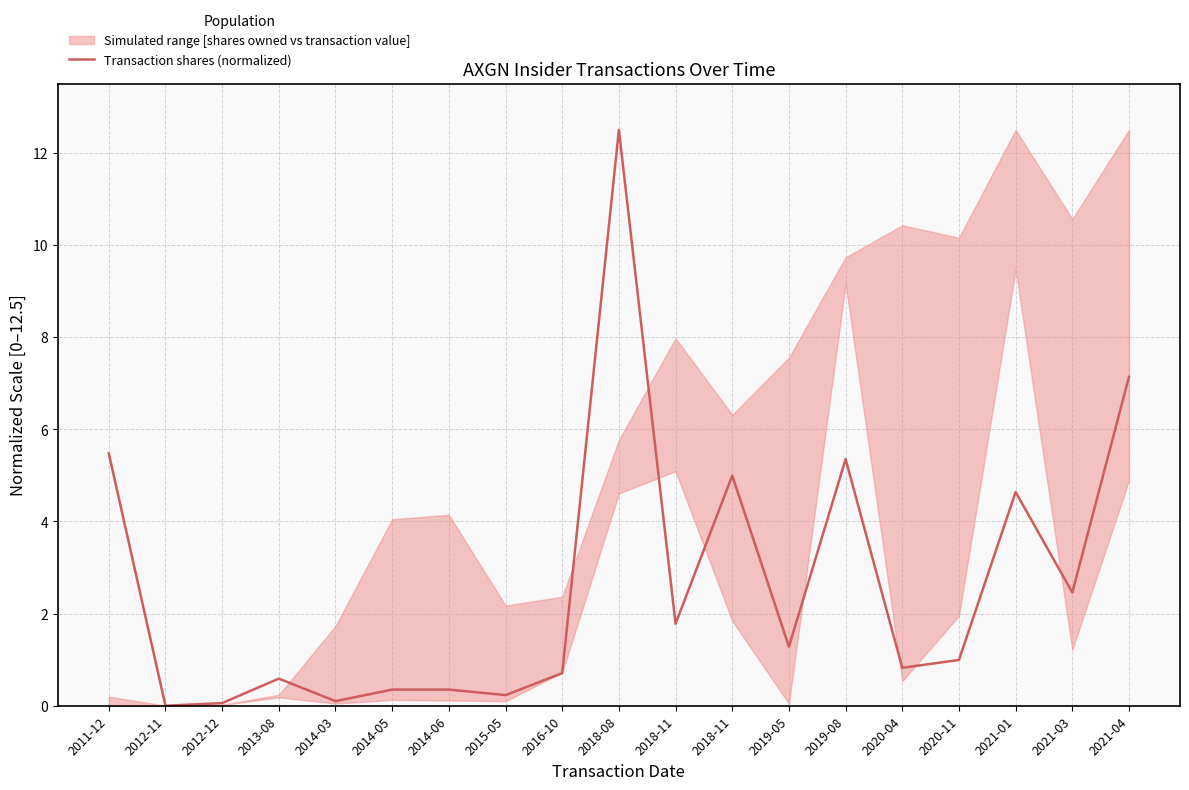

What is the maximum value shown in the chart?

12.5